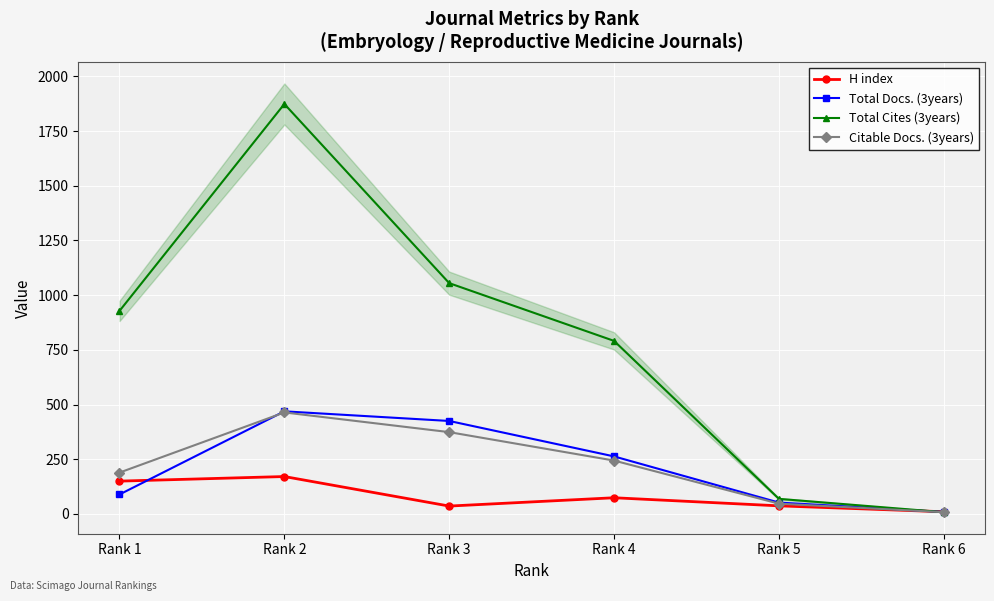

The H index series shows 171 at Rank 2. True or false?

True